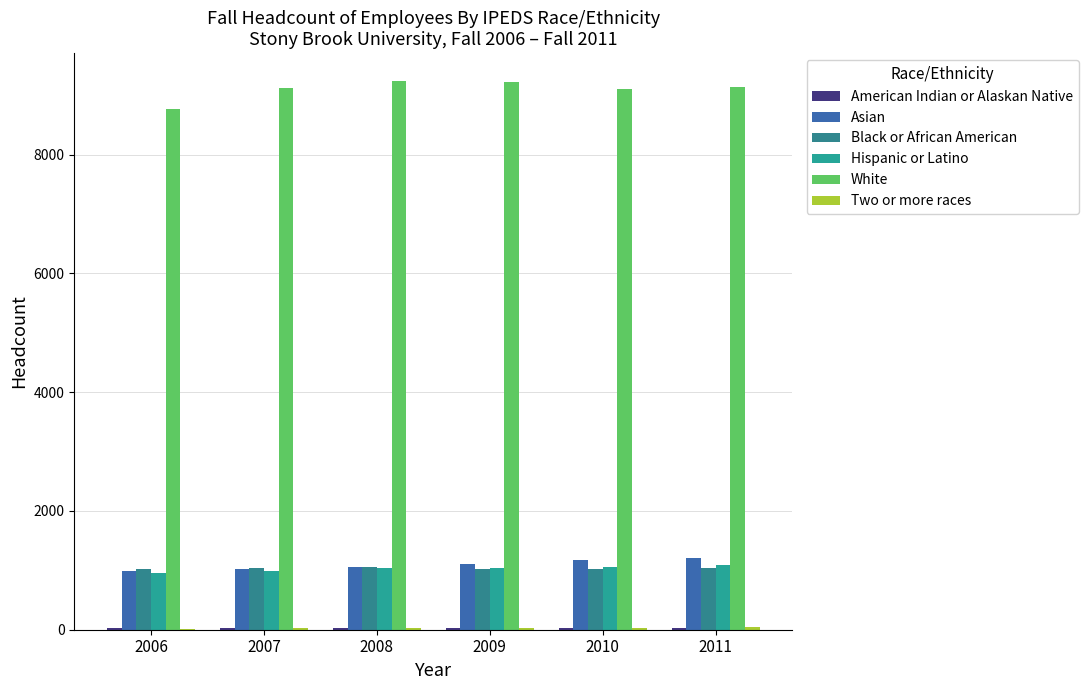

Which series has the largest range (max minus min)?

White